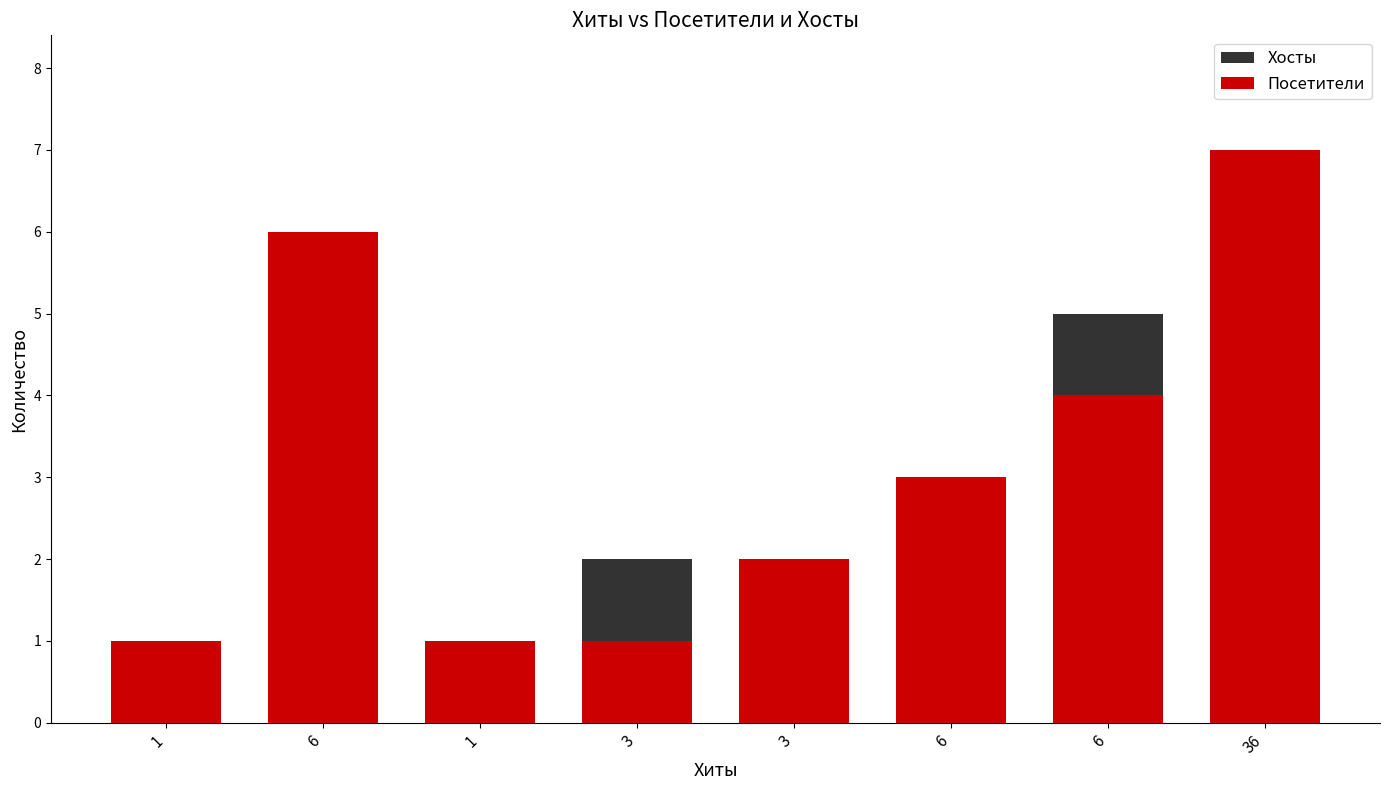

Reading left to right, transcribe all the data shown in this chart.

Хосты: 1=1	6=6	1=1	3=2	3=2	6=3	6=5	36=6
Посетители: 1=1	6=6	1=1	3=1	3=2	6=3	6=4	36=7